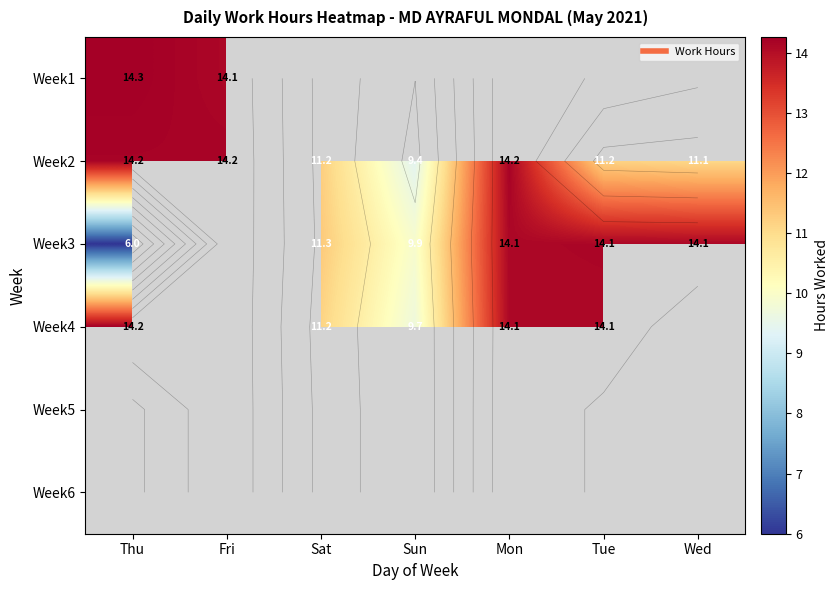

What is the spread (max minus min) of values at Fri?

0.1